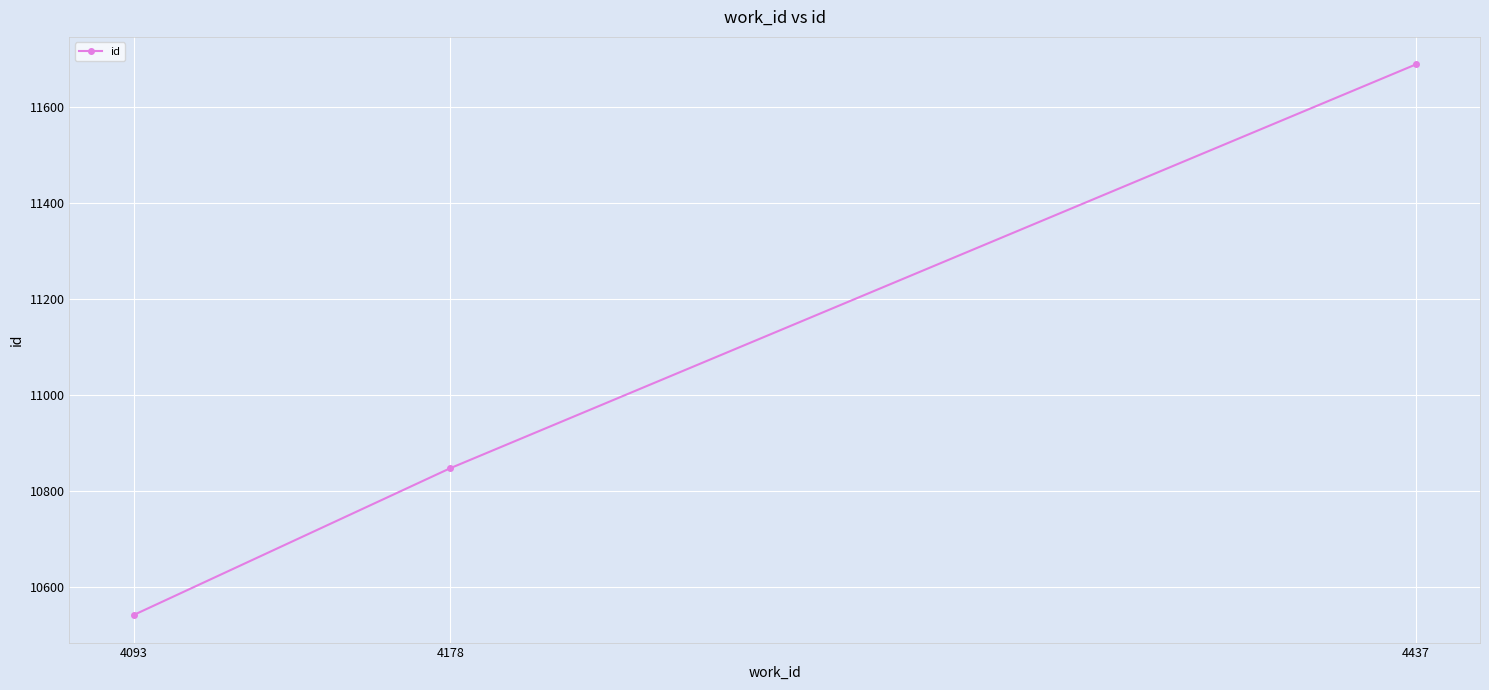

Reading left to right, what are all the values shown in this chart?

4093=10542	4178=10848	4437=11689